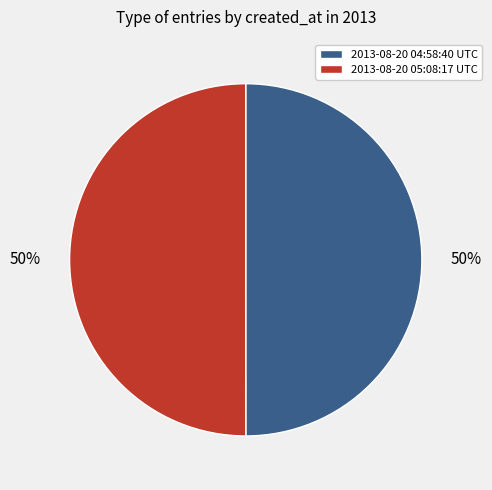

Combined, do 2013-08-20 04:58:40 UTC and 2013-08-20 05:08:17 UTC account for over 50%?

Yes